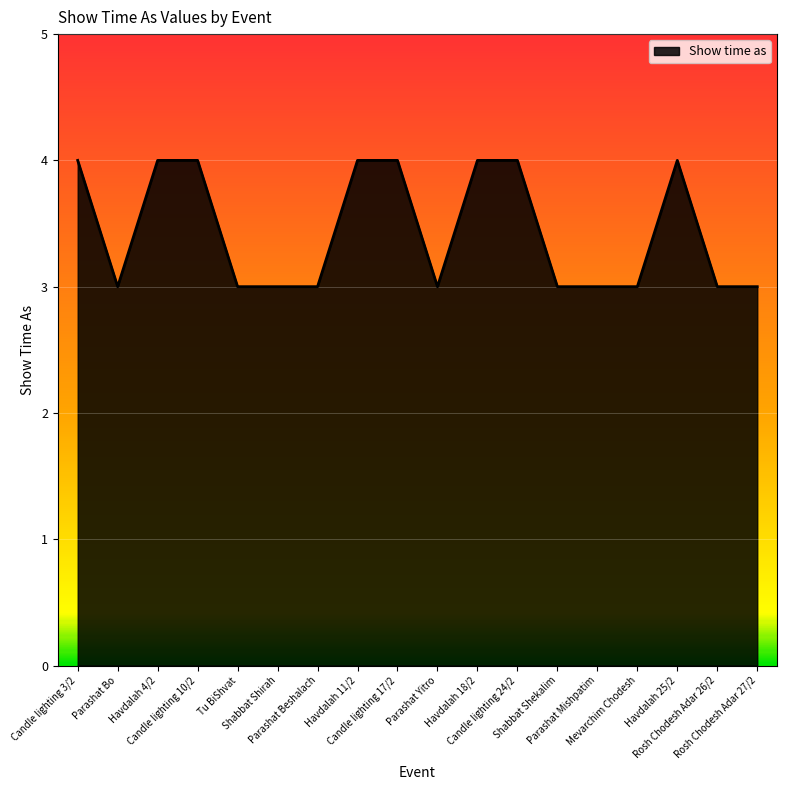

How many values are between 3 and 4?

18